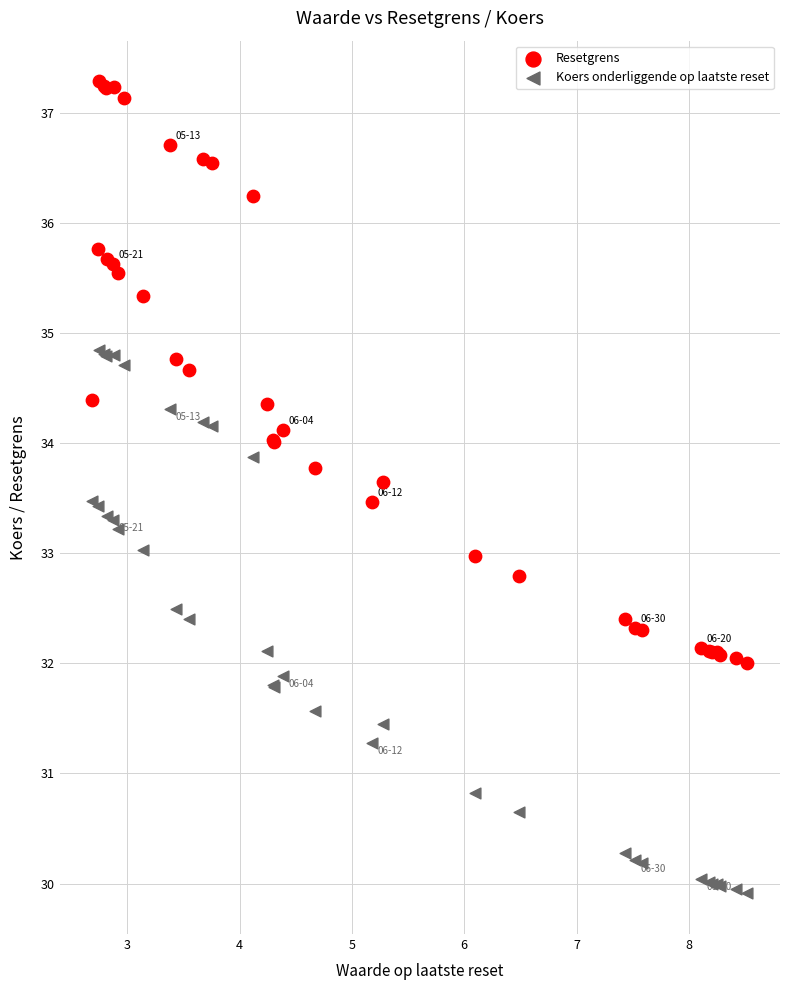

Which series reaches the minimum Y coordinate?

Koers onderliggende op laatste reset